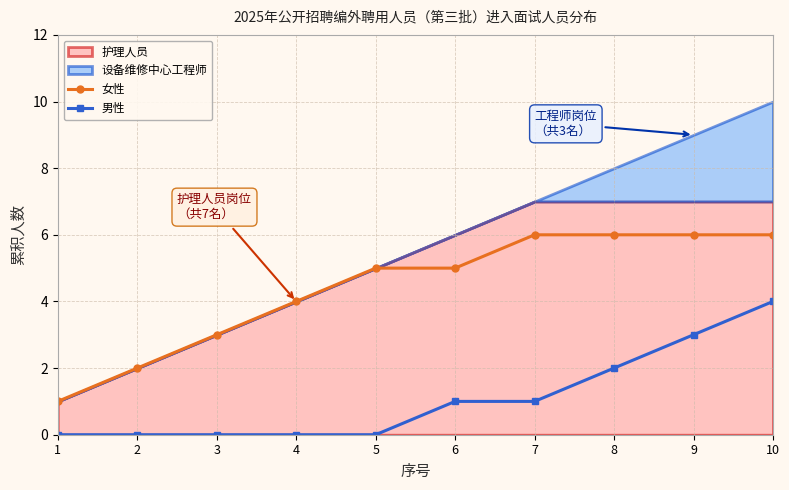

The 女性 series shows 1 at 4. True or false?

False